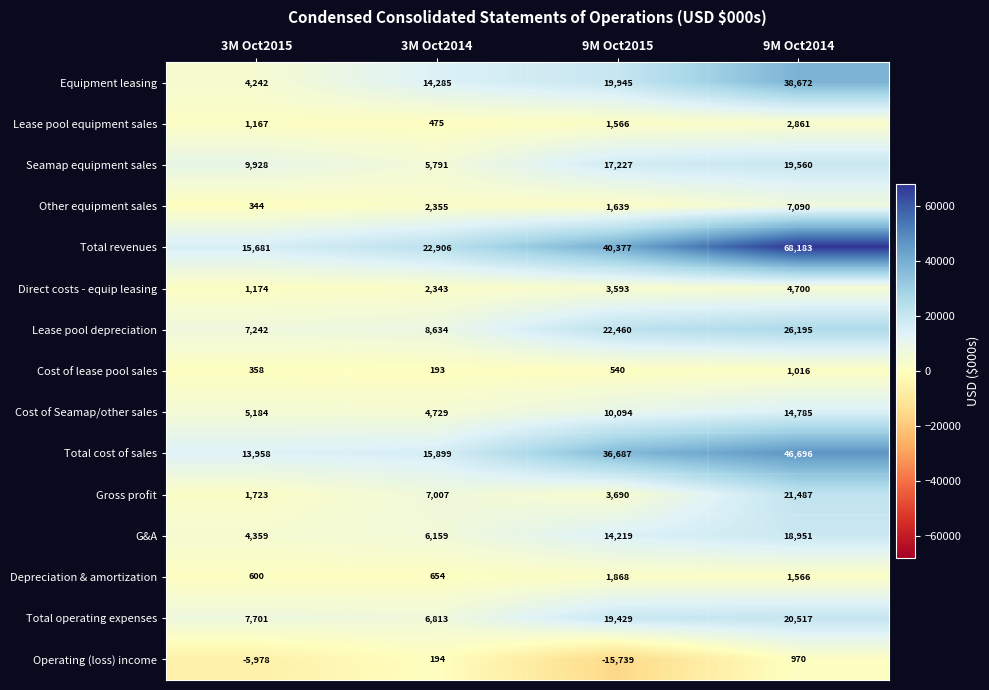

Which label corresponds to the smallest value in the chart?

9M Oct2015